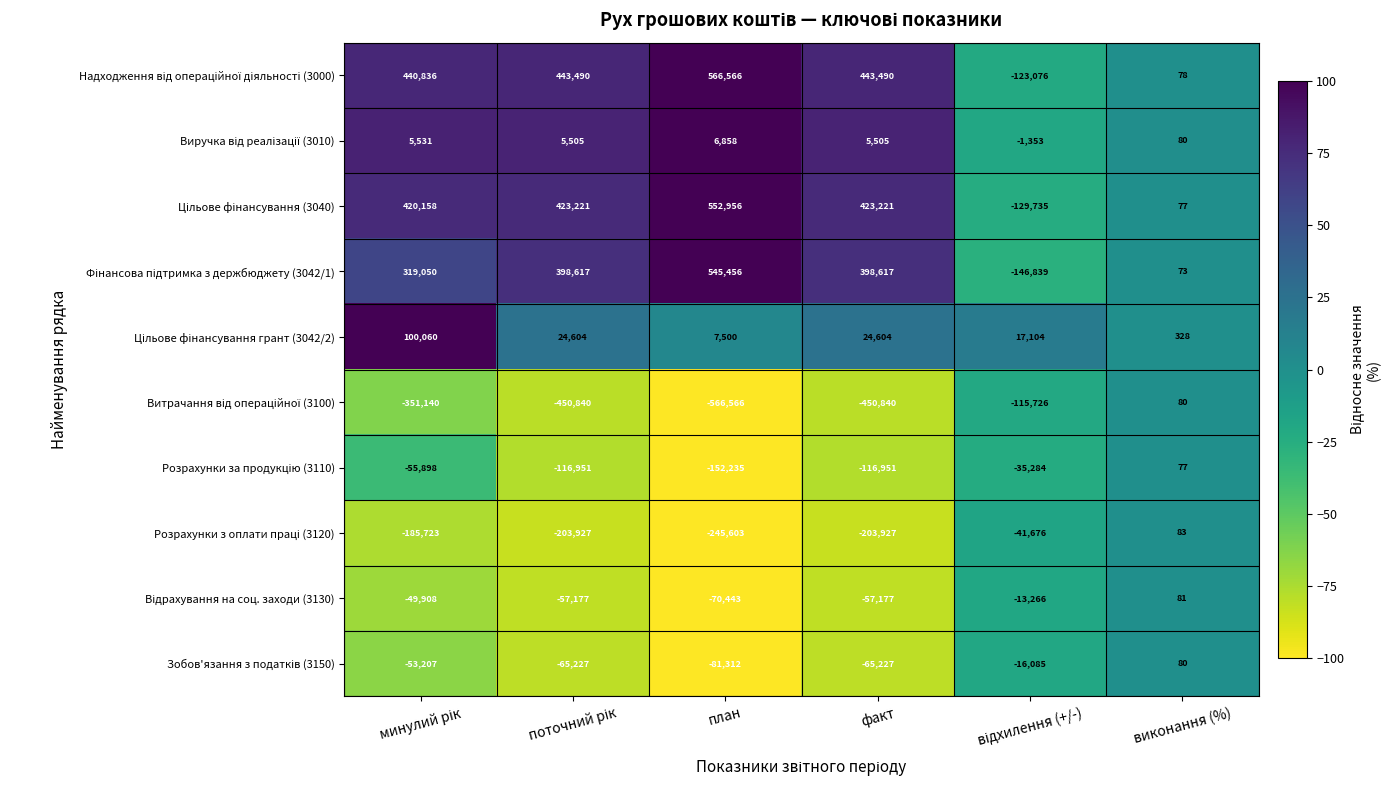

What is the maximum value shown in the chart?

566566